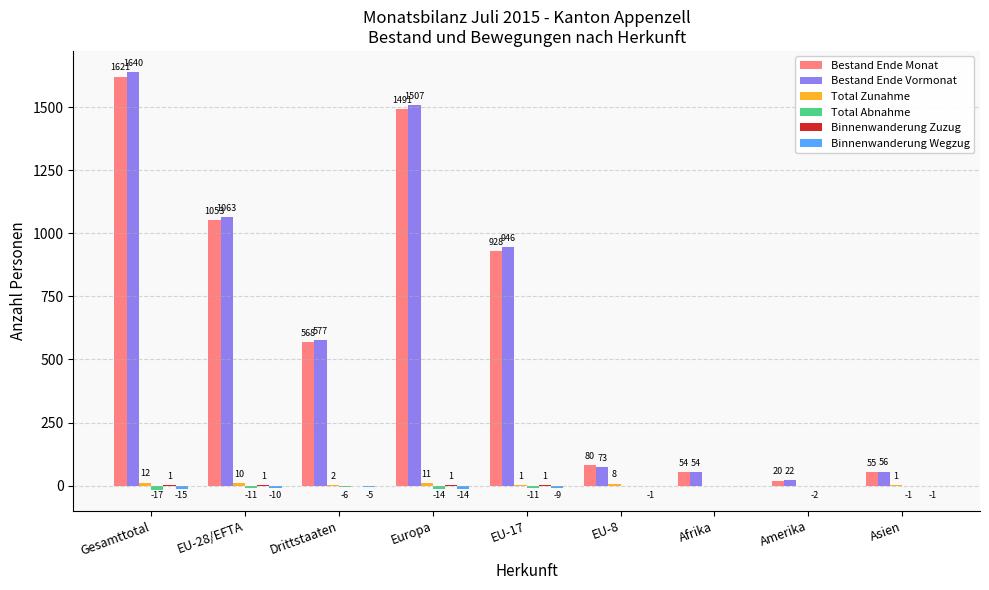

What is the highest value of the Bestand Ende Monat series?

1621